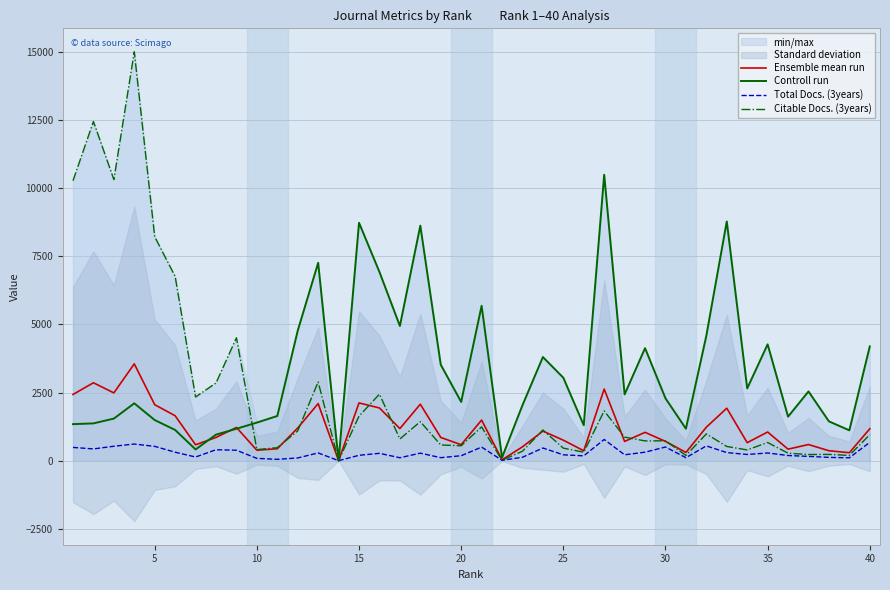

Is the value of Controll run at 15 greater than the value of Citable Docs. (3years) at 40?

Yes